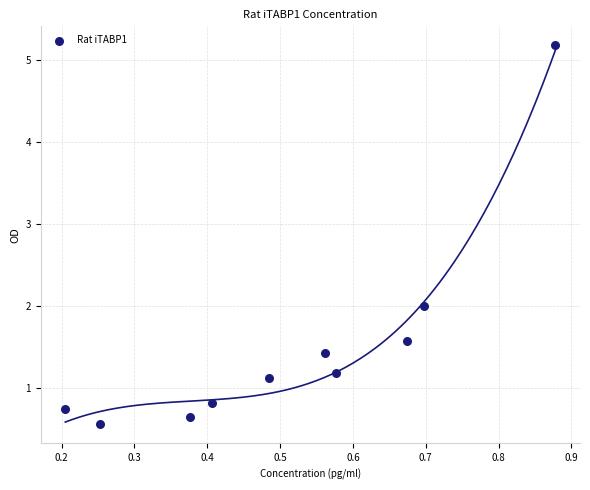

What is the average X value?

0.5